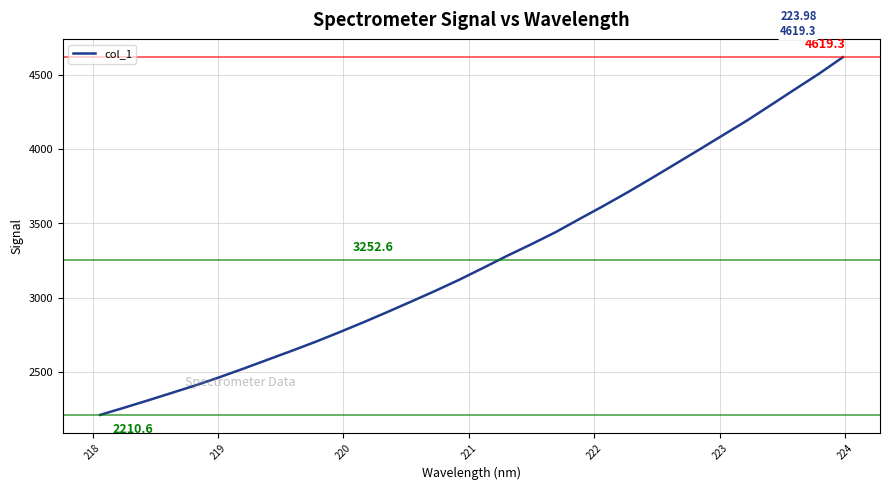

What is the difference between the maximum and minimum values?

2408.7